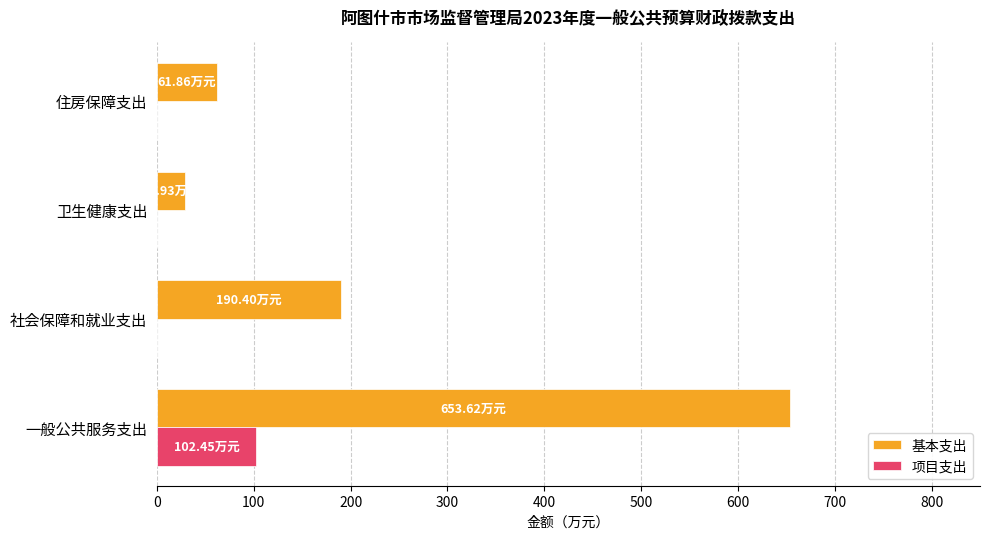

Which series has the largest total across all categories?

基本支出